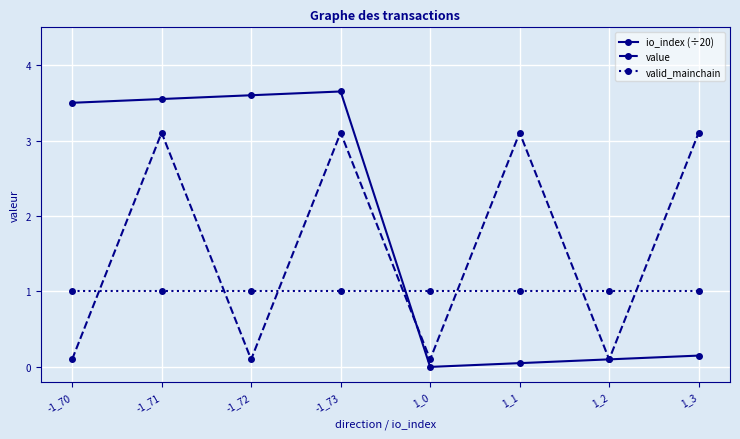

True or false: io_index (÷20) has a value of 3.6 at -1_73.

True